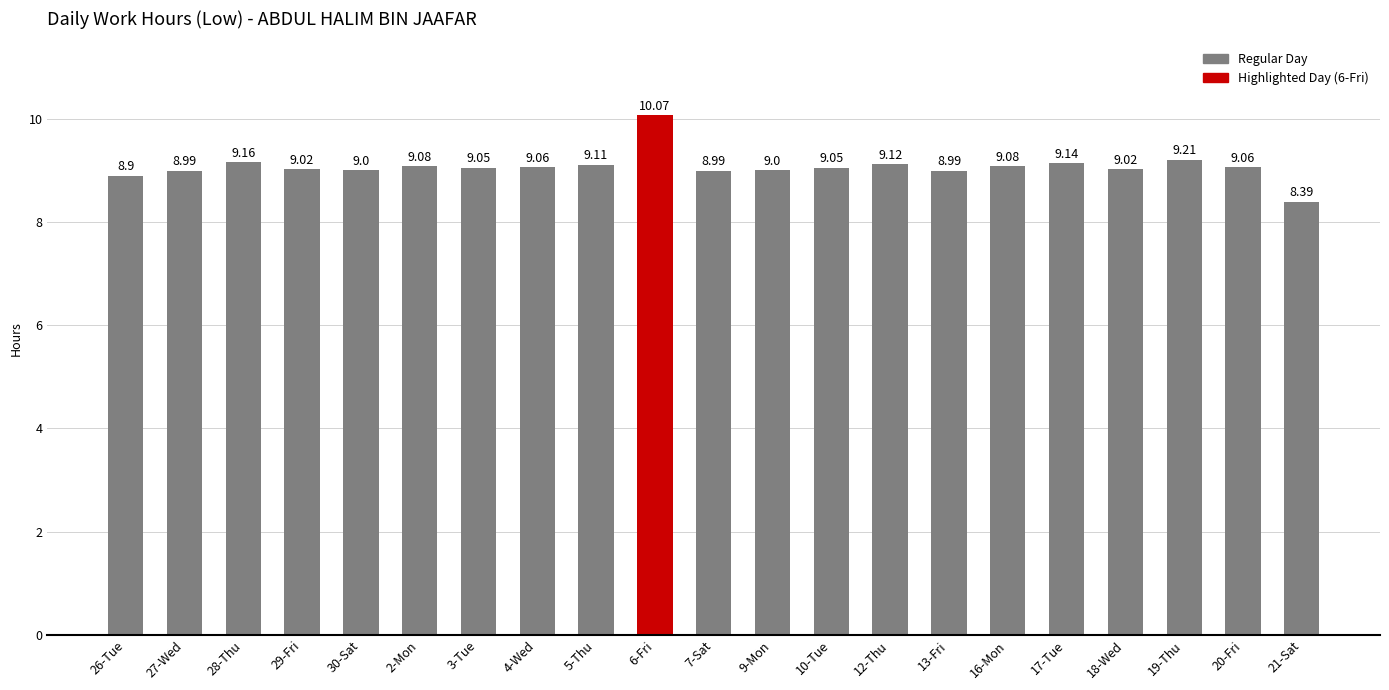

Approximately how many times larger is the value at 5-Thu compared to 9-Mon?

1.0